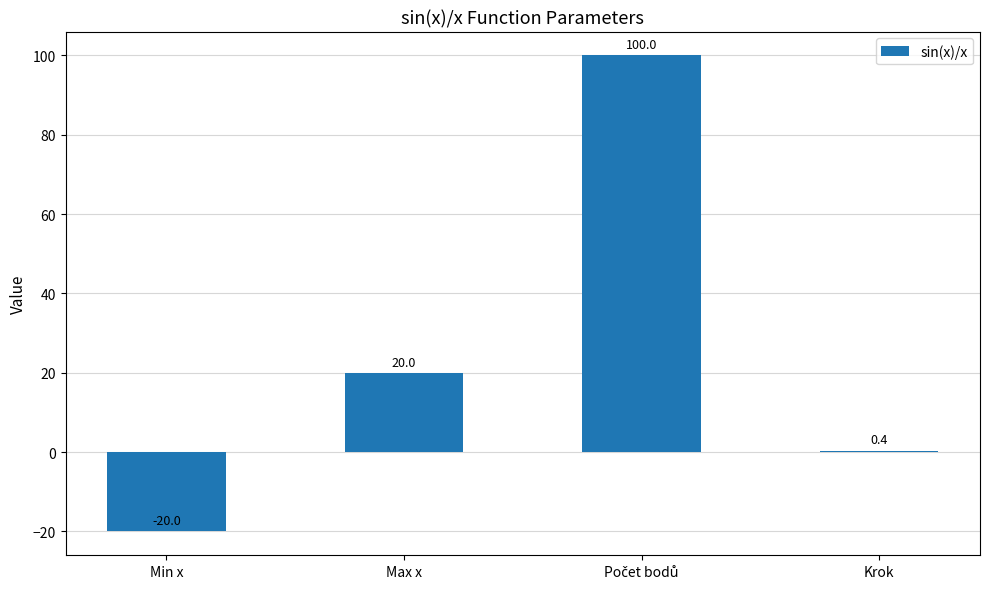

What is the label of the 1st bar from the right?

Krok